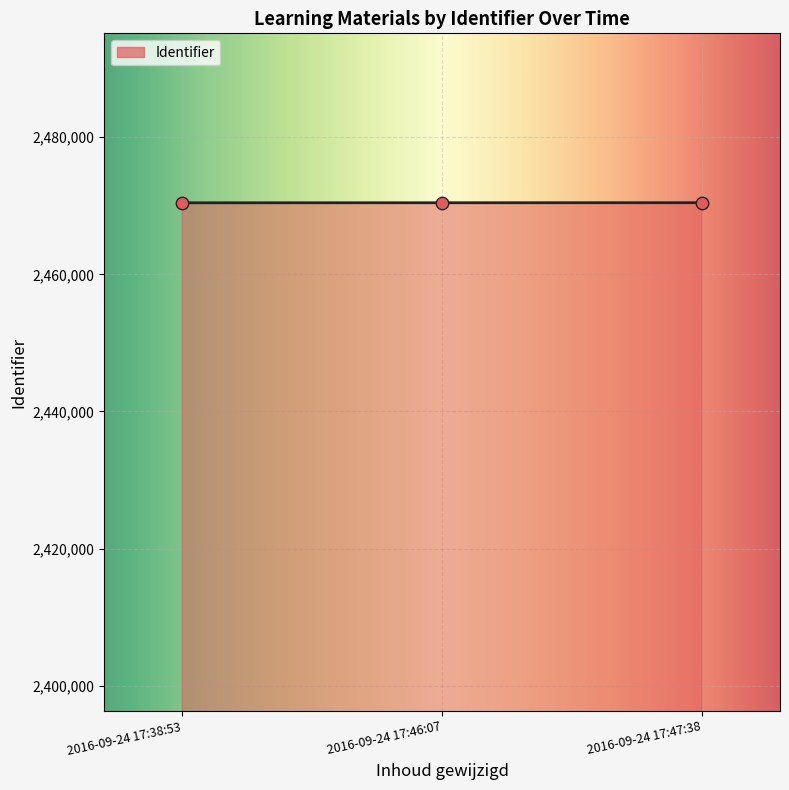

Between 2016-09-24 17:47:38 and 2016-09-24 17:38:53, which is larger?

2016-09-24 17:47:38